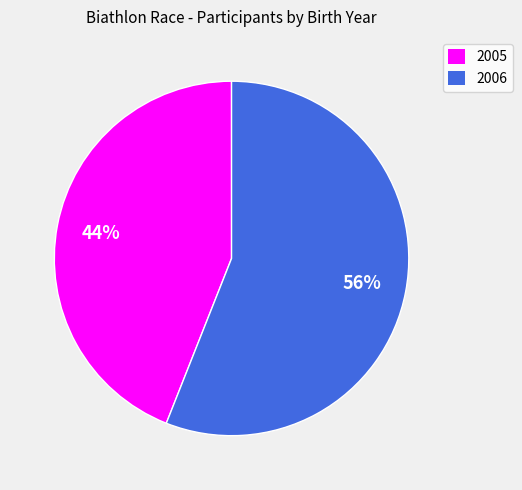

Rank the categories by value from lowest to highest.

2005, 2006